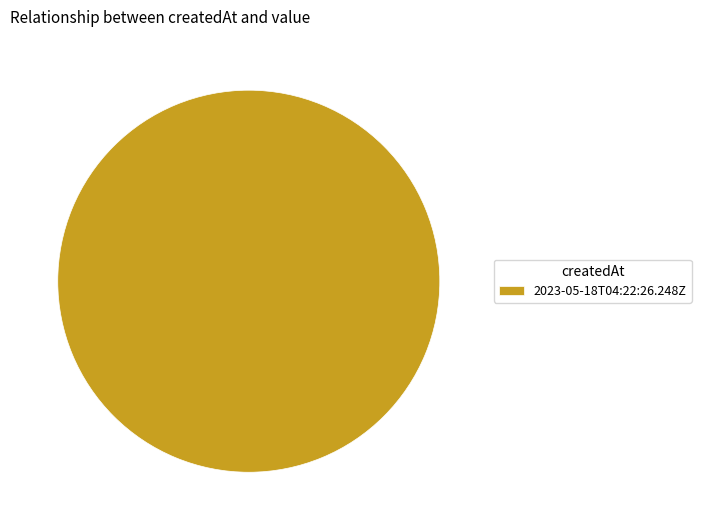

How many slices are in this pie chart?

1